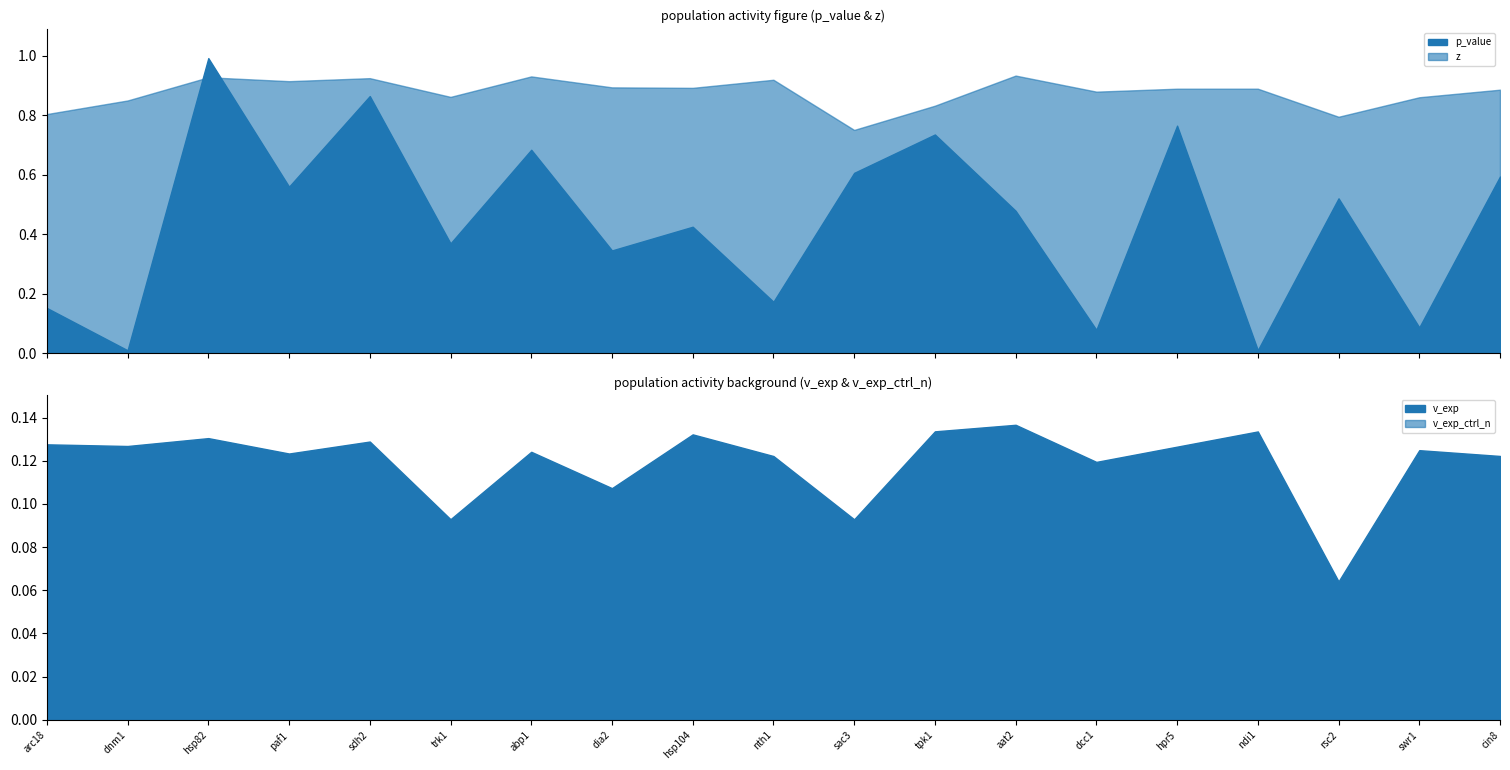

The value of z at sdh2 is 0.9. True or false?

True